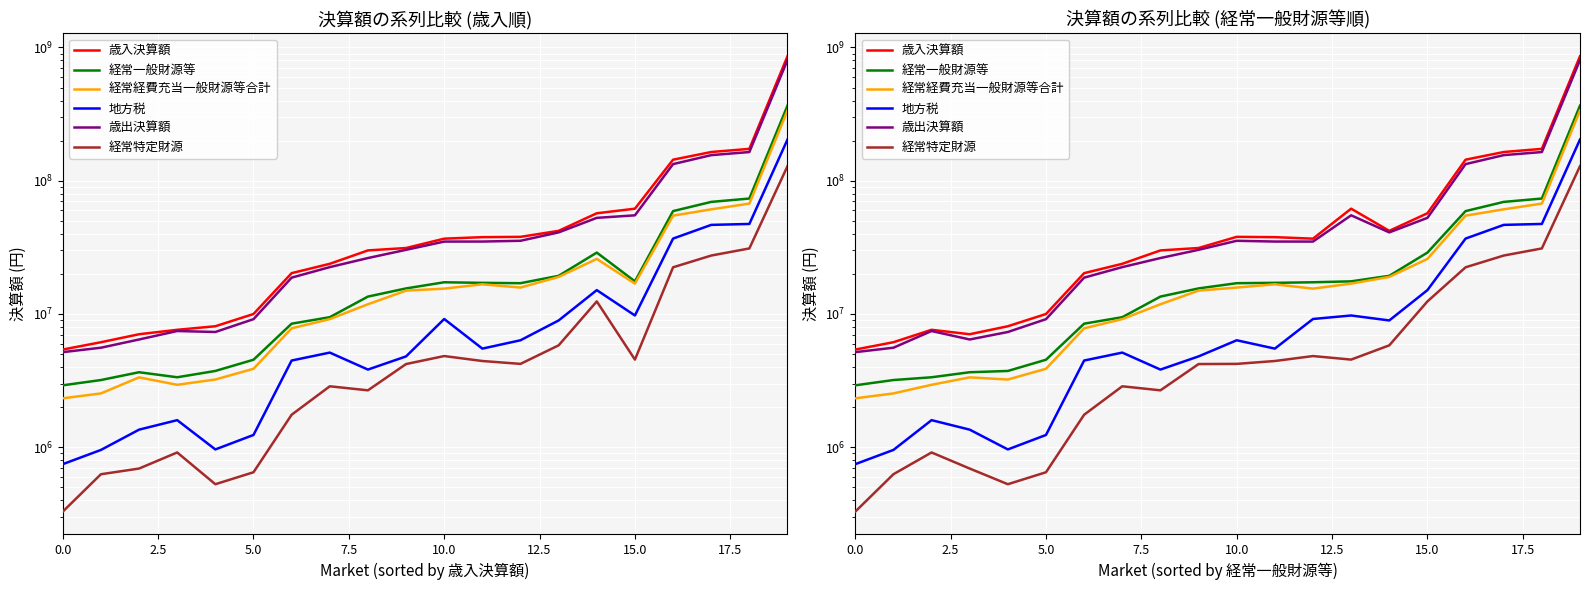

What is the maximum value shown in the chart?

859711921